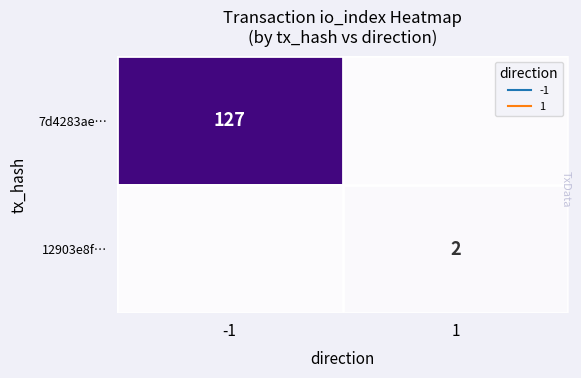

At which category is the sum across all series the highest?

-1